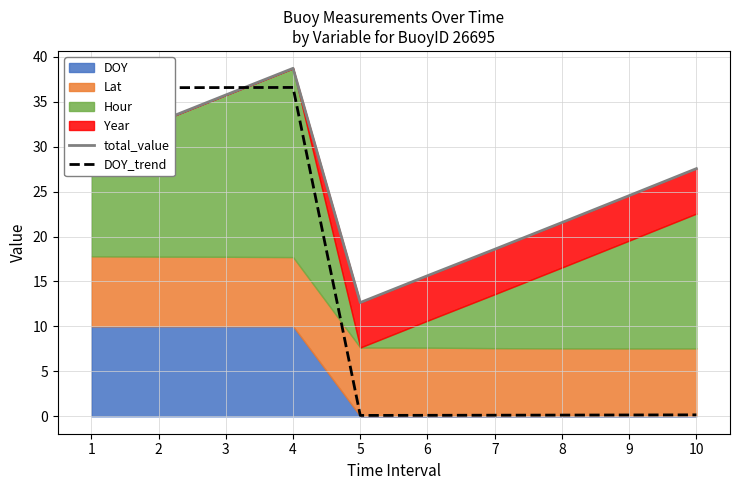

Which series ends up on top after the final intersection of DOY_trend and total_value?

total_value